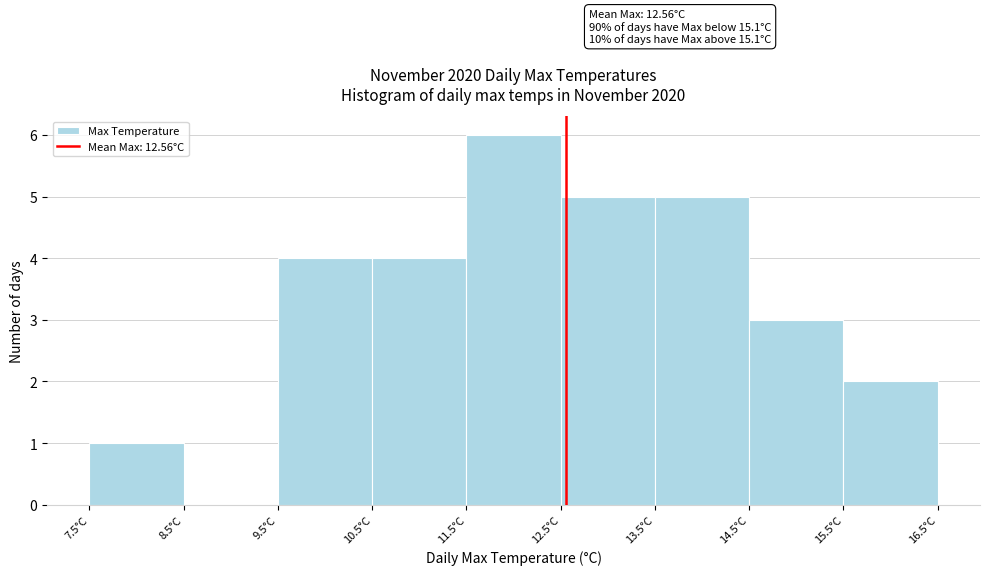

Over which range of the x-axis is the bar tallest?

11.5 to 12.5